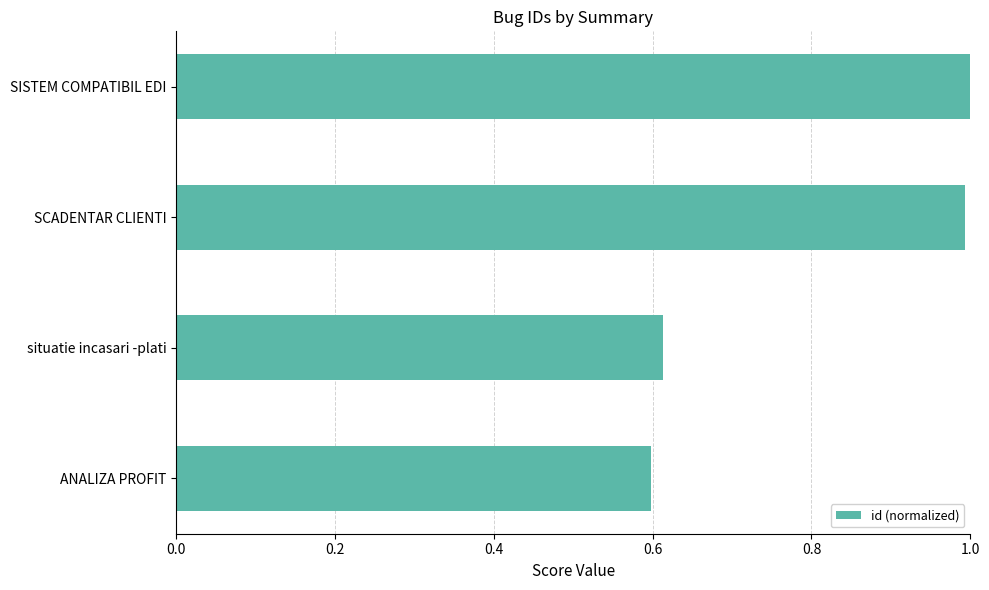

What is the difference between the maximum and minimum values?

0.4